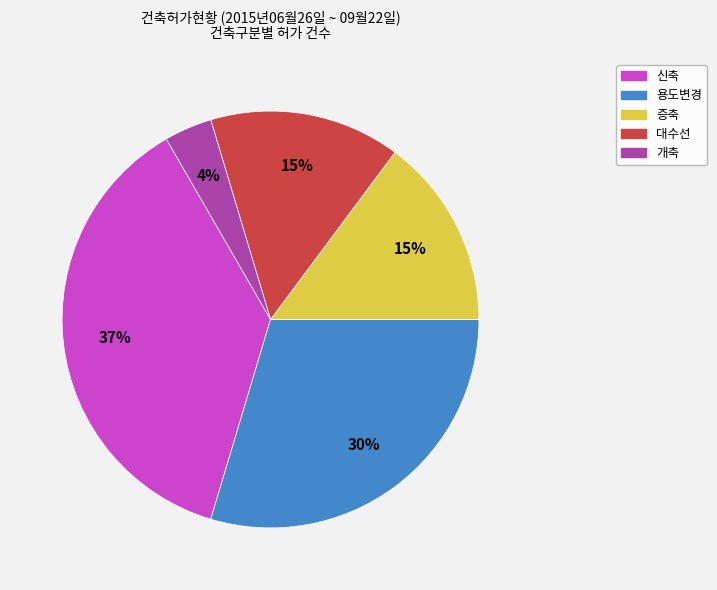

Which slice is the largest?

신축